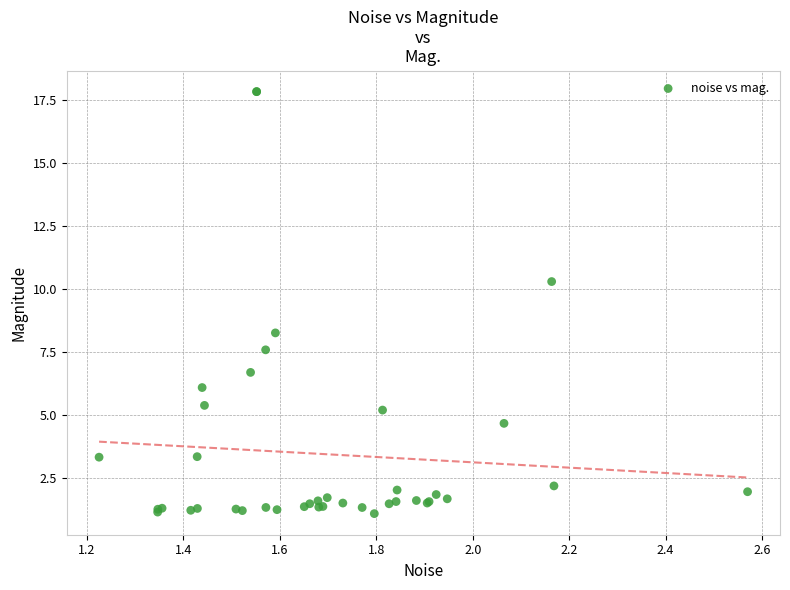

What Y value in the scatter plot is closest to 9?

8.3